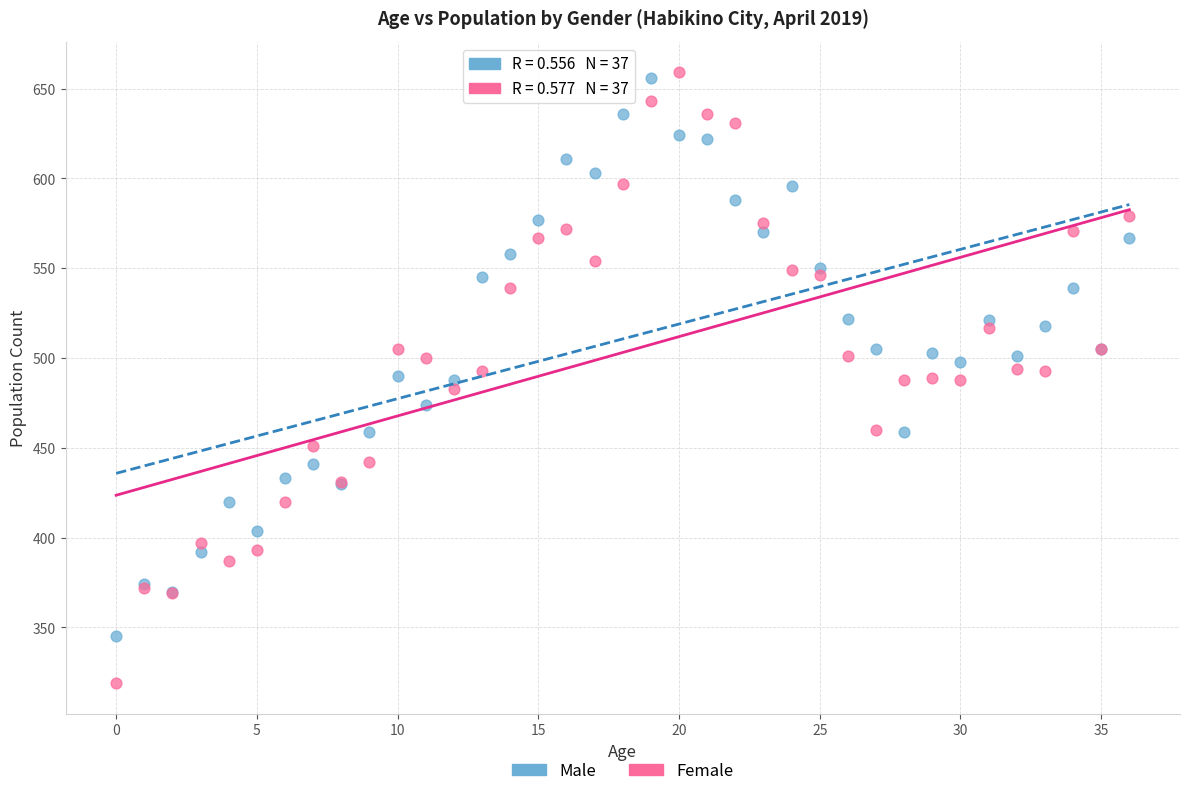

Which series has the widest spread of Y values?

Female